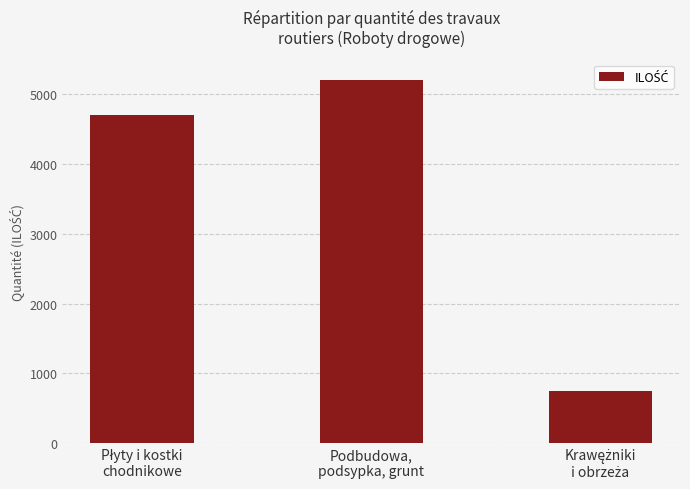

What is the greatest value displayed?

5203.1